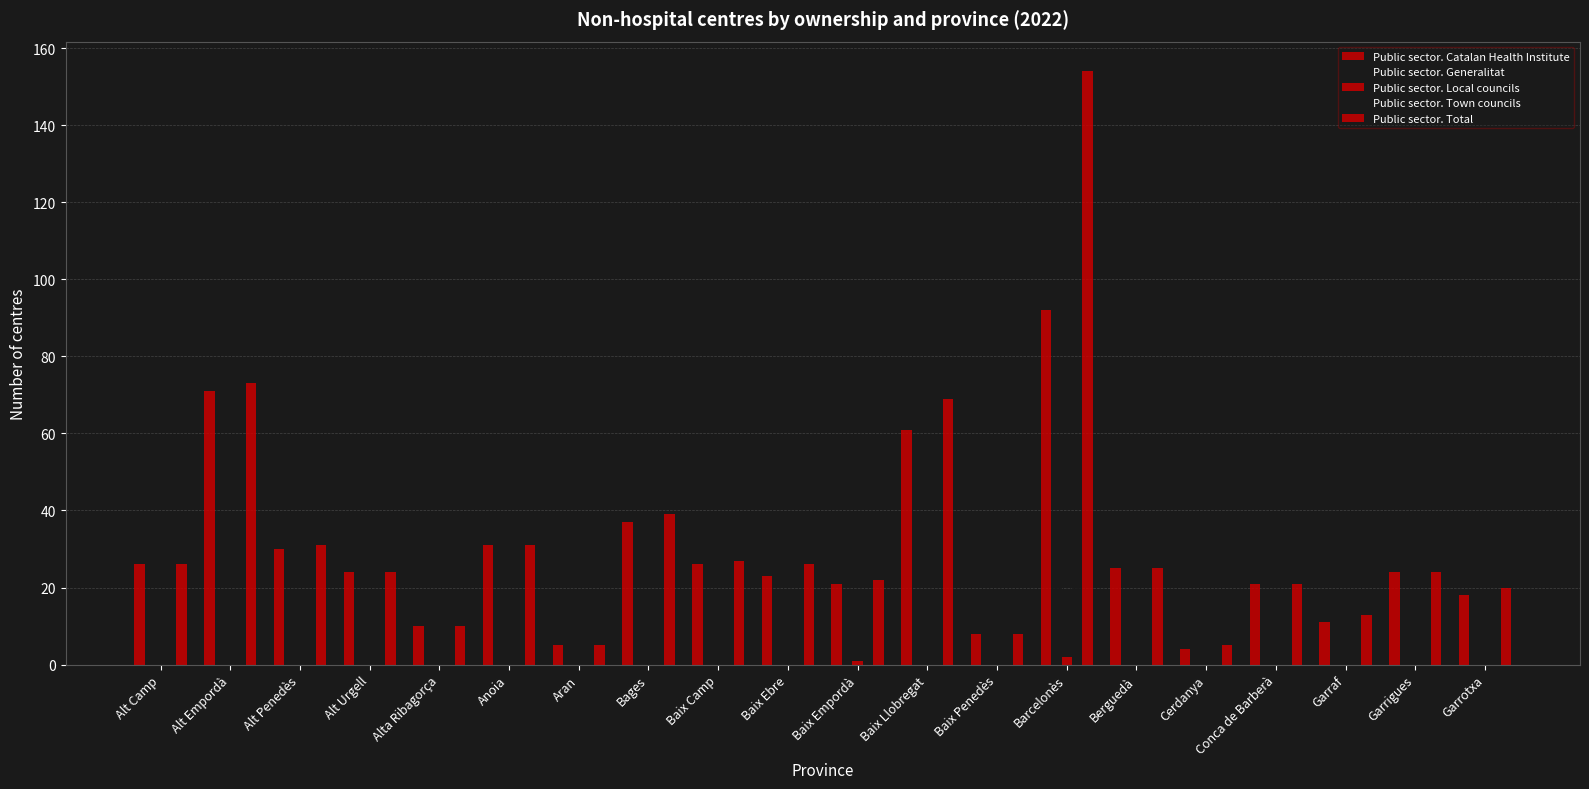

What position from the left is Anoia?

6